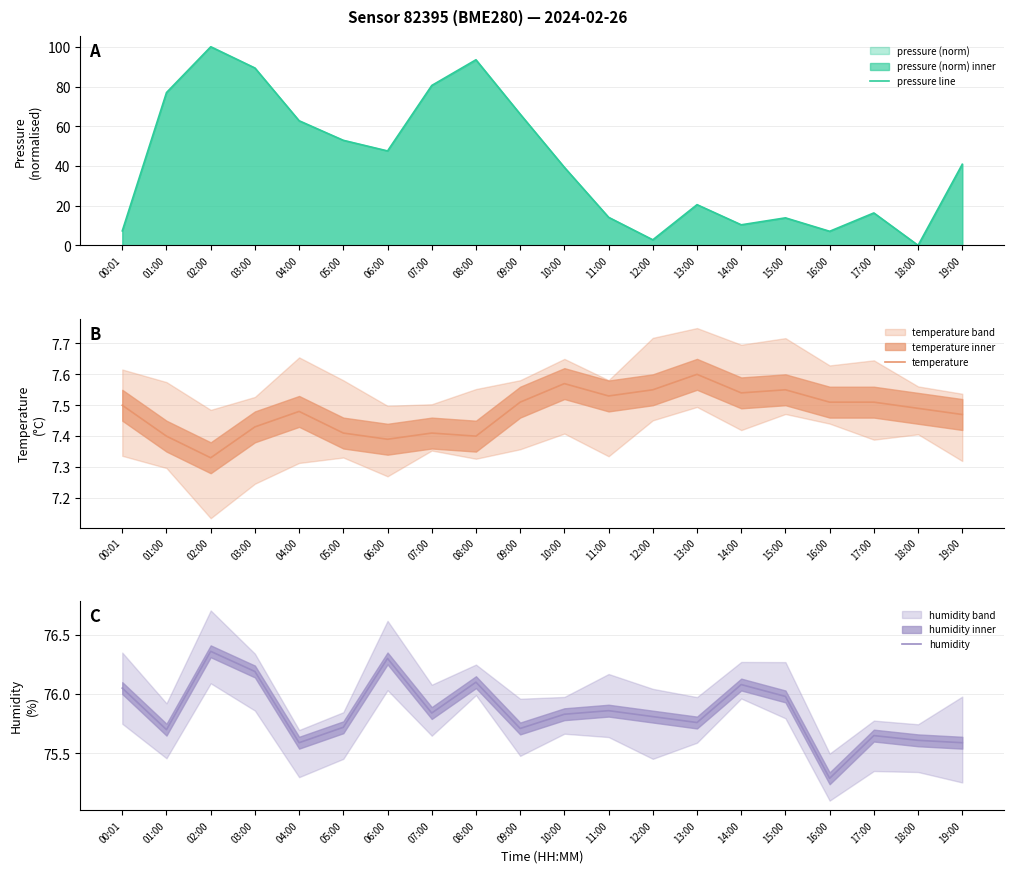

Where is the first local minimum for pressure line?

06:00